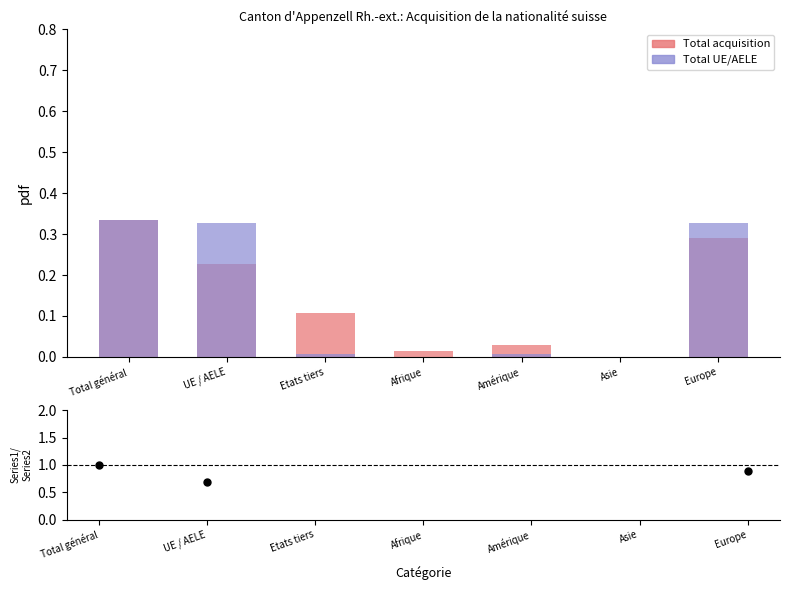

Which series contains the lowest Y value?

Total acquisition